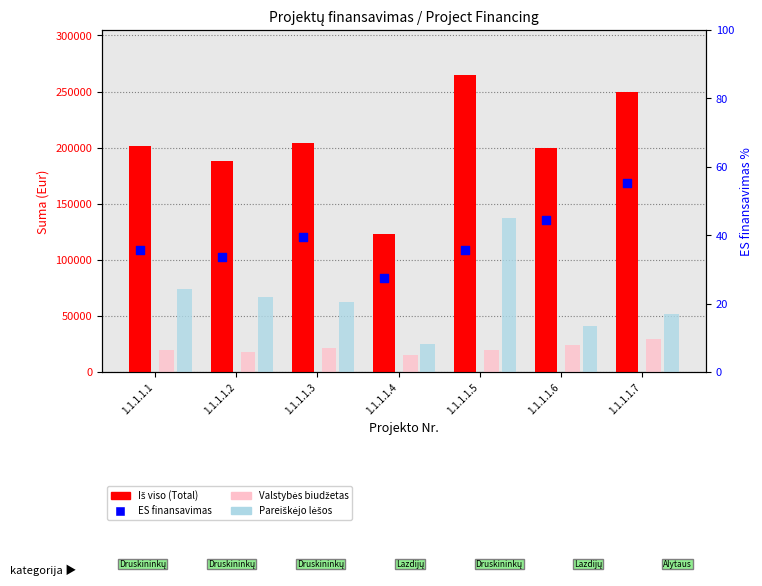

Which series contains the highest Y value?

Iš viso (Total)